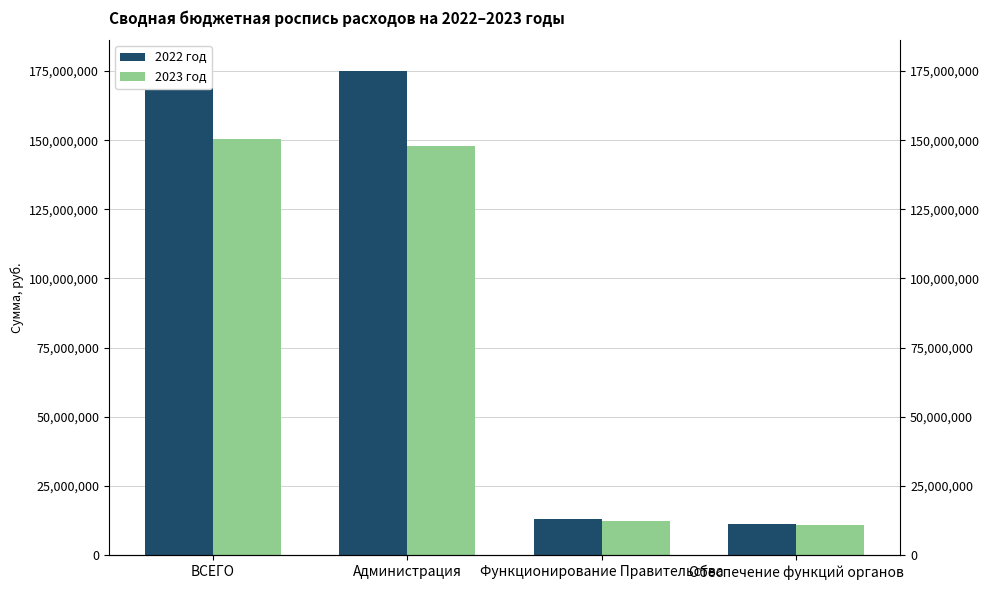

What is the sum of the 2022 год values at ВСЕГО and Обеспечение функций органов?

188376781.4